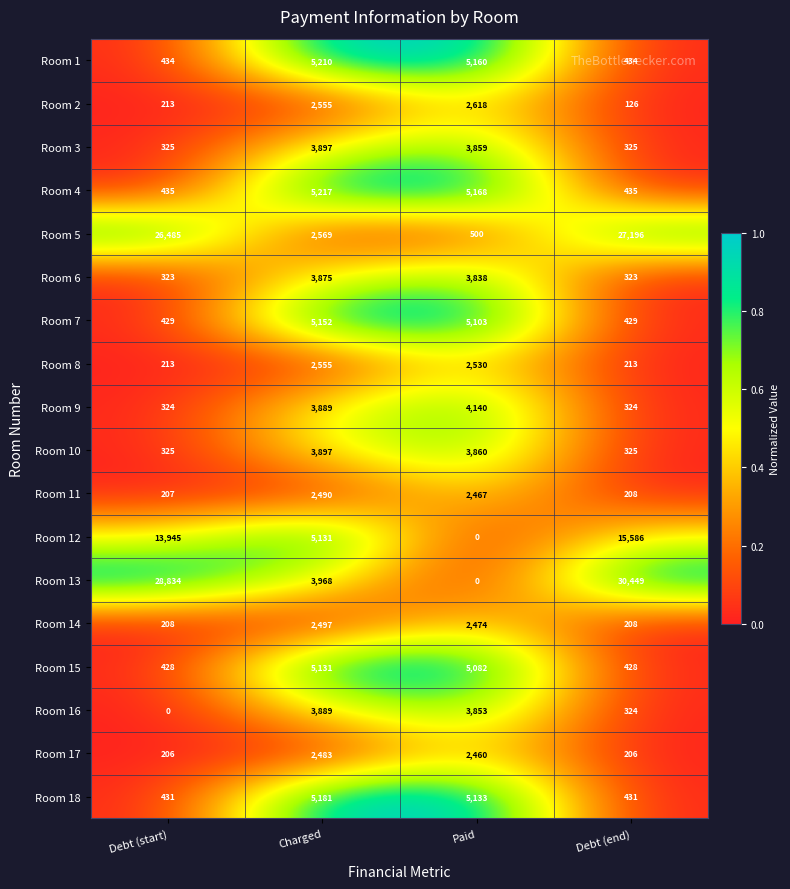

What is the spread (max minus min) of values at Debt (end)?

30323